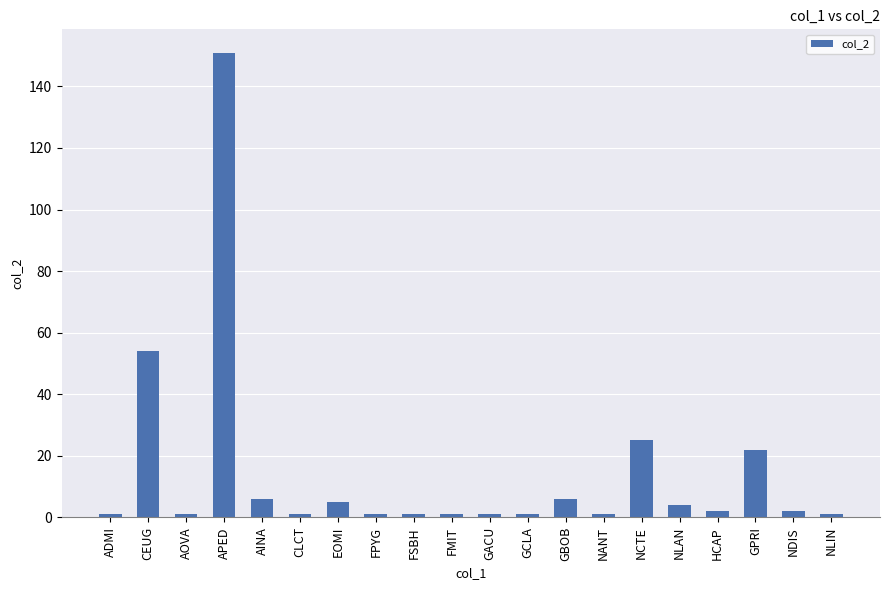

Which category has the highest value across all series?

APED